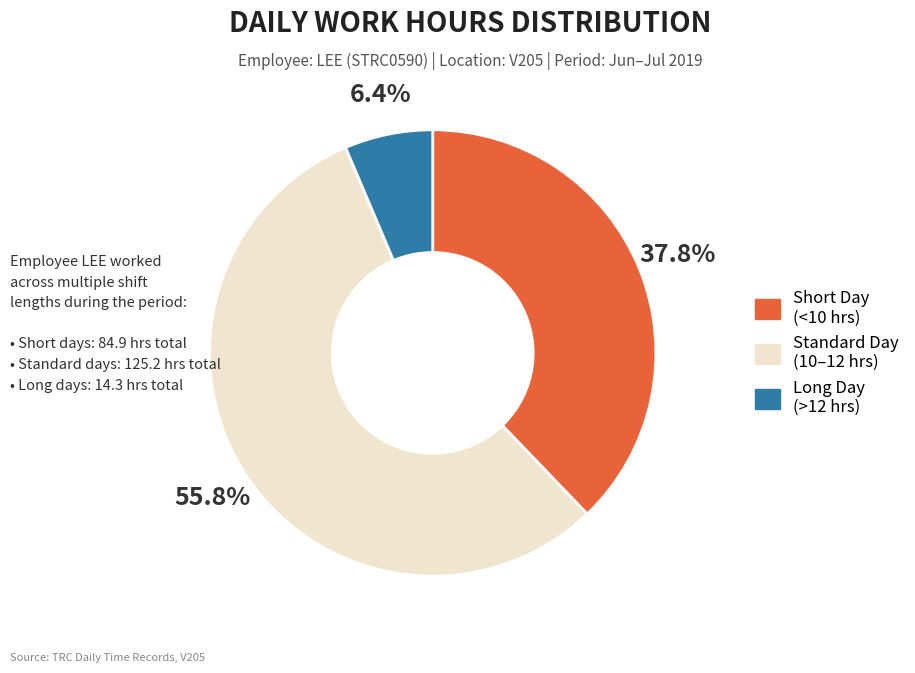

What percentage is NOT represented by Standard Day (10–12 hrs)?

44.2%